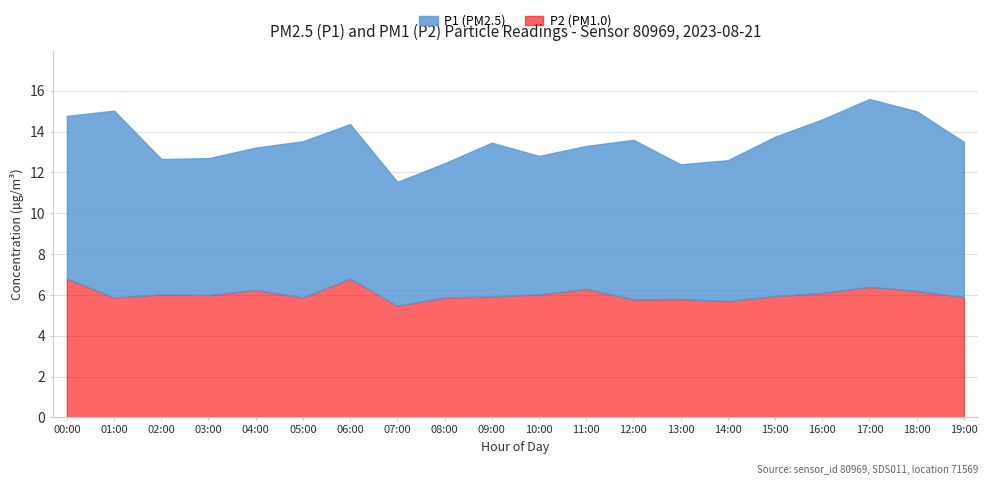

What is the sum of all P1 values?

149.8